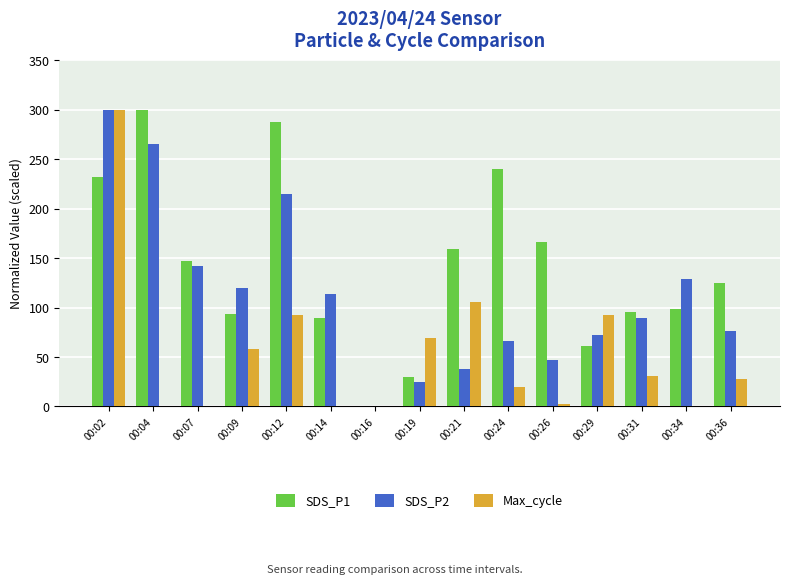

Are the bars grouped side by side (vs. stacked)?

Yes